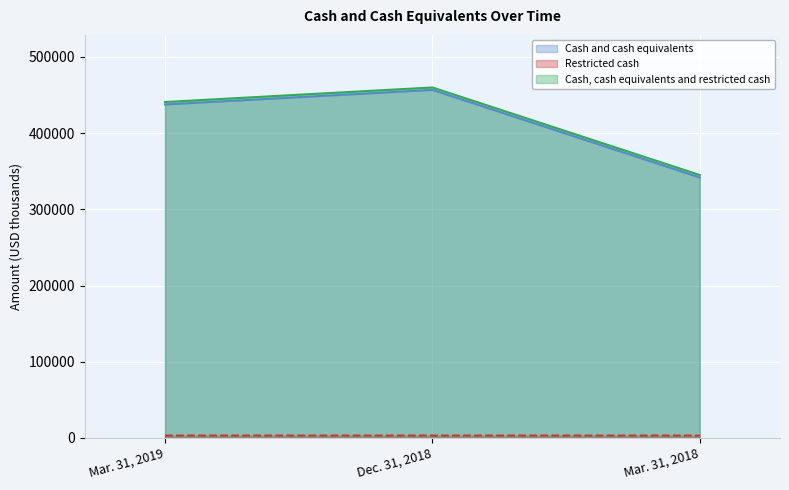

List the series in order of their peak value, lowest first.

Restricted cash, Cash and cash equivalents, Cash, cash equivalents and restricted cash